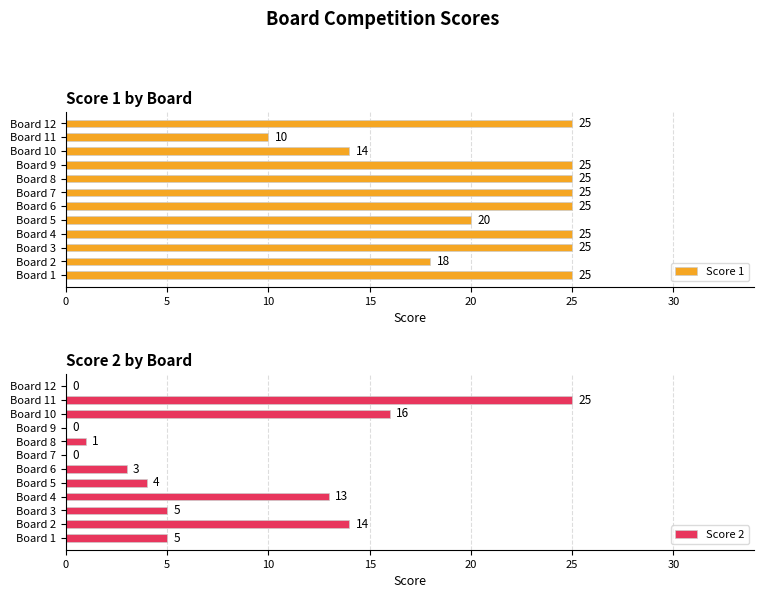

True or false: Score 1 has a value of 6 at Board 2.

False